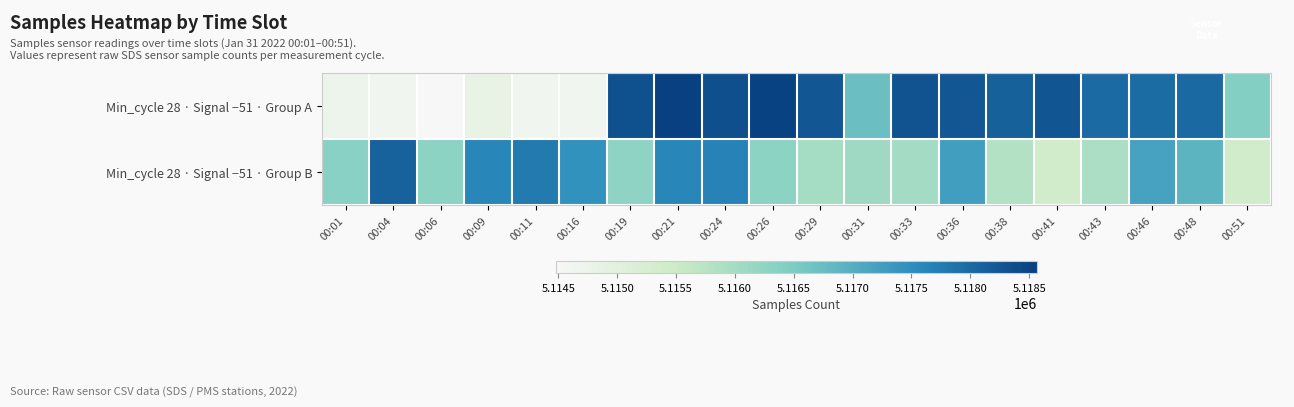

Which has a higher value, 00:11 or 00:09?

00:09